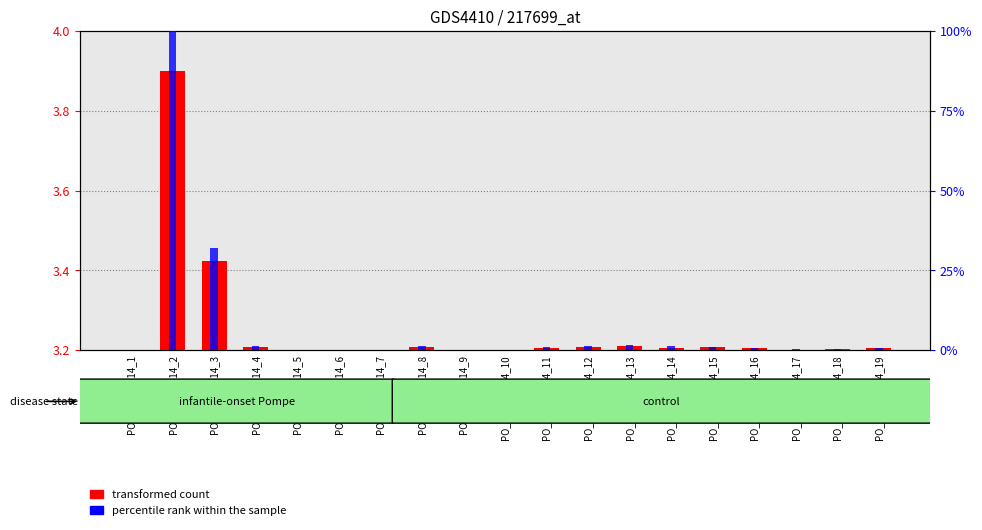

Rank the series by their average value, from highest to lowest.

percentile rank within the sample, transformed count